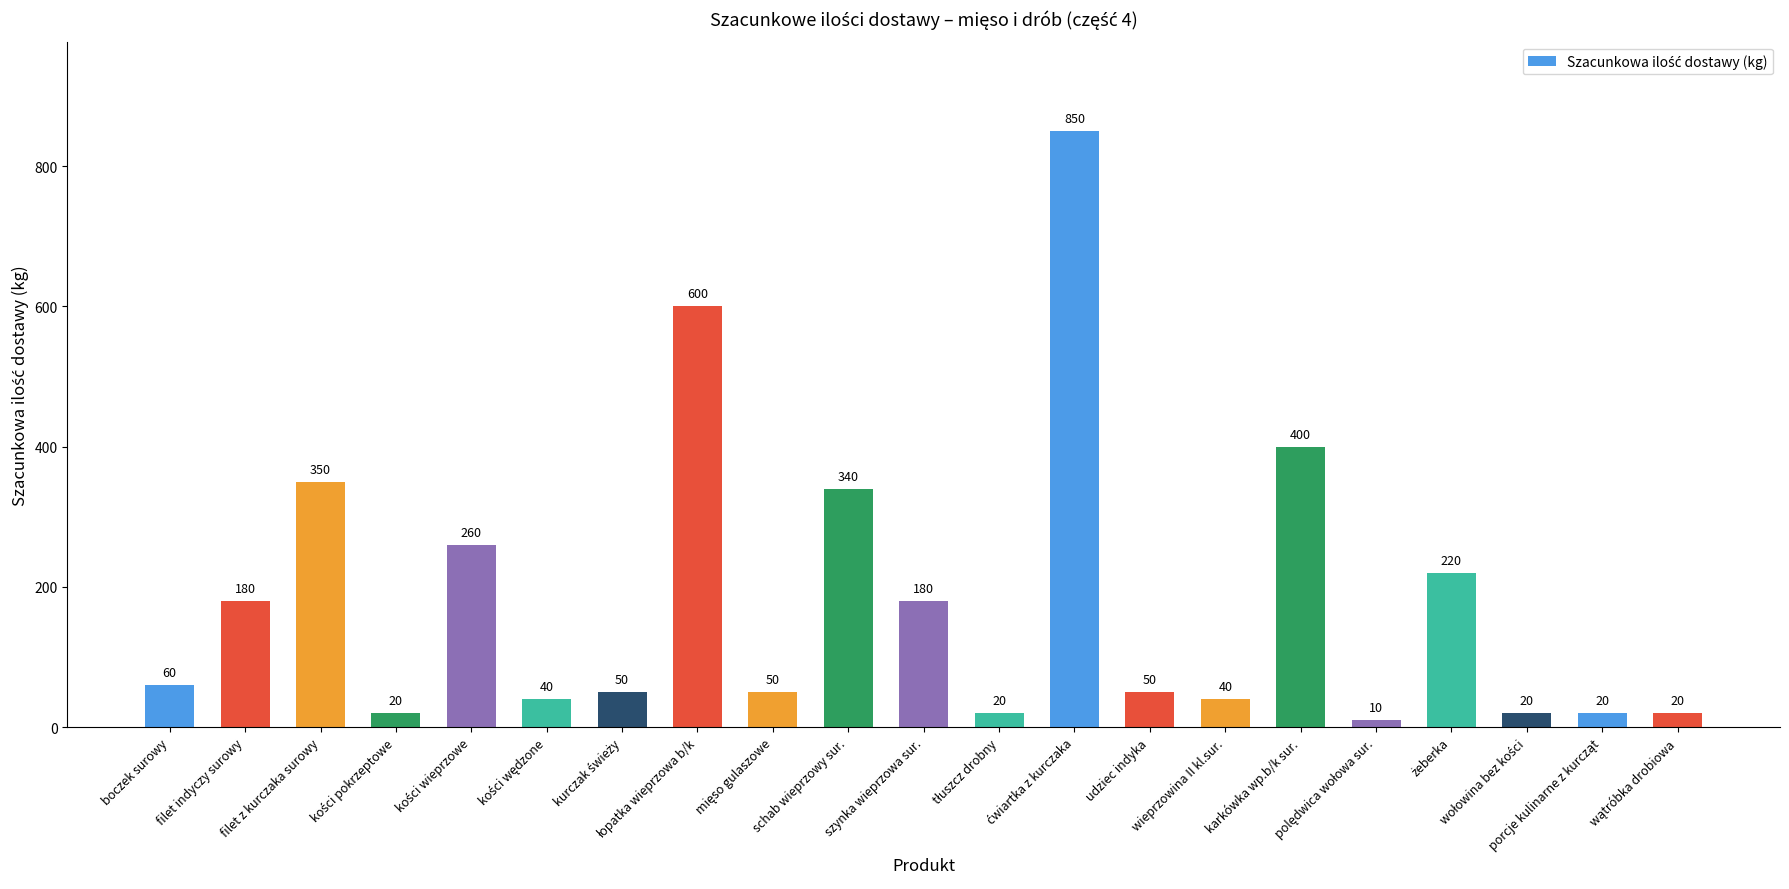

Reading left to right, what are all the values shown in this chart?

60	180	350	20	260	40	50	600	50	340	180	20	850	50	40	400	10	220	20	20	20